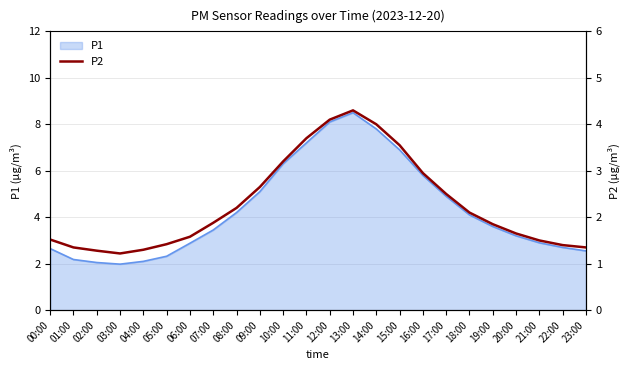

Is it true that P1 equals 4.9 at 17:00?

True